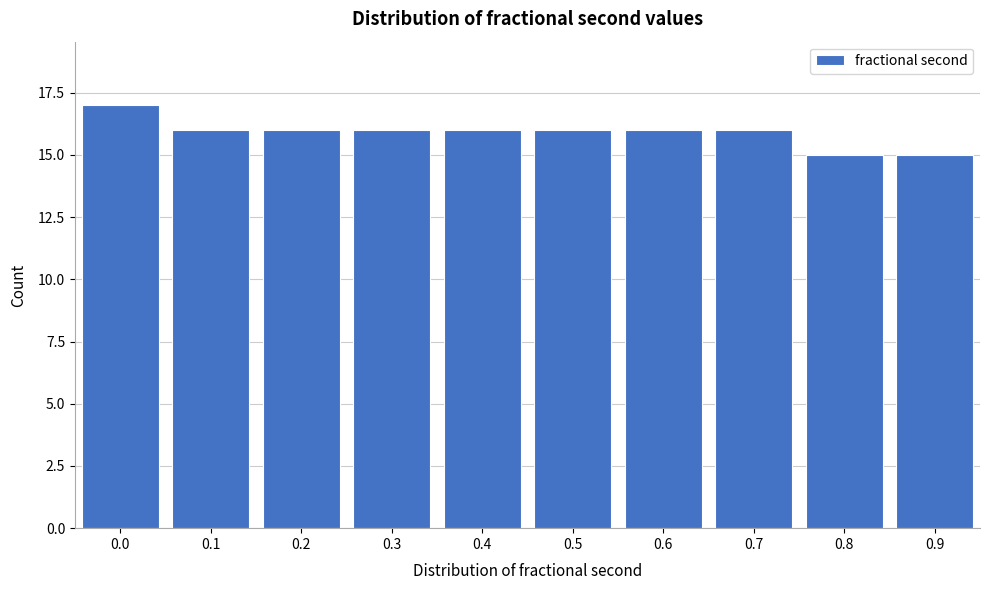

Reading left to right, extract all data points from this chart.

17	16	16	16	16	16	16	16	15	15